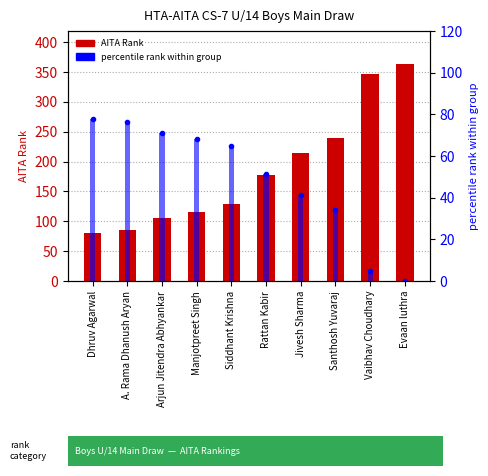

Which series has the largest range (max minus min)?

AITA Rank